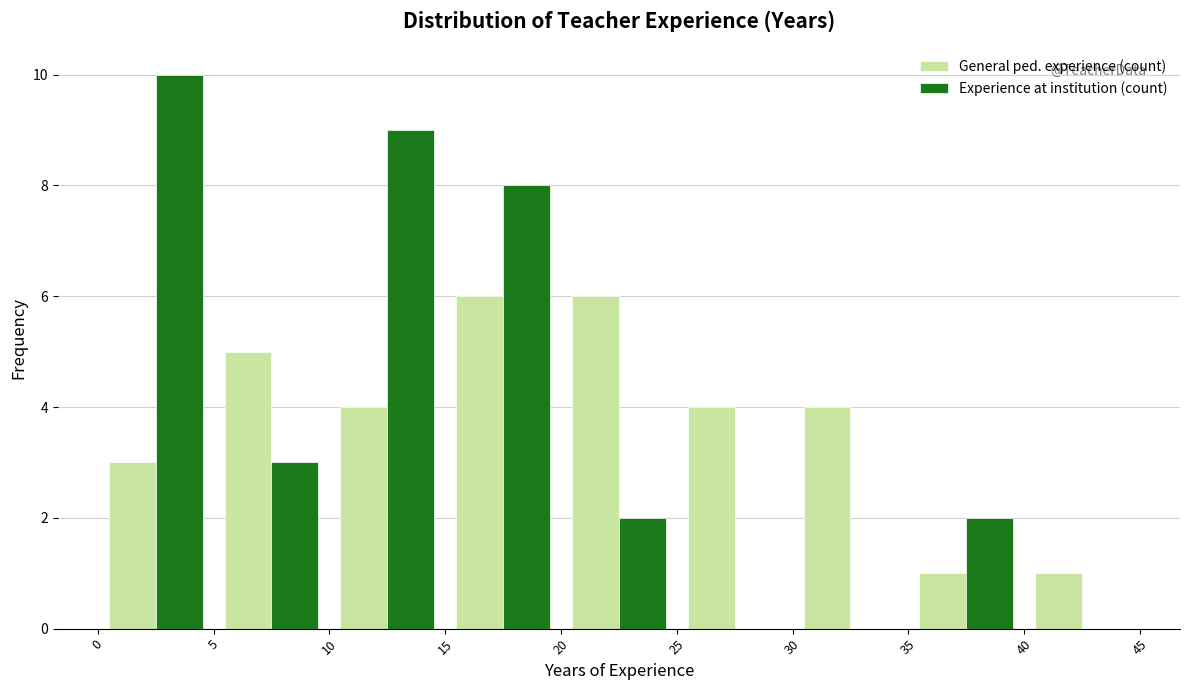

What is the height of the General ped. experience (count) bar covering 40 to 45 on the x-axis? The values are not printed on the chart, so give them approximately, as read against the axis.

1